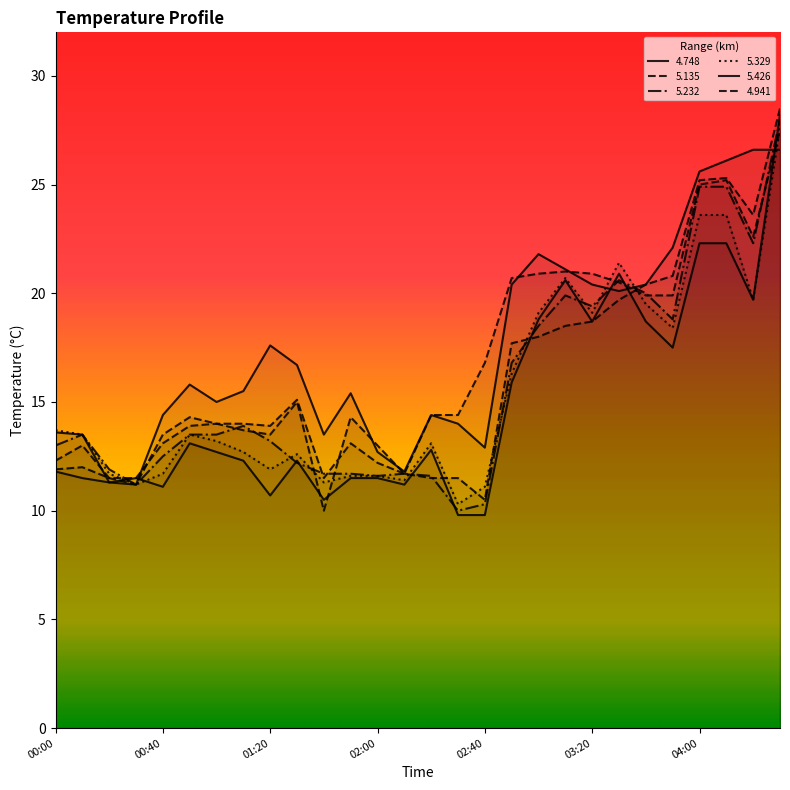

The 5.135 series shows 14.0 at 01:10. True or false?

True